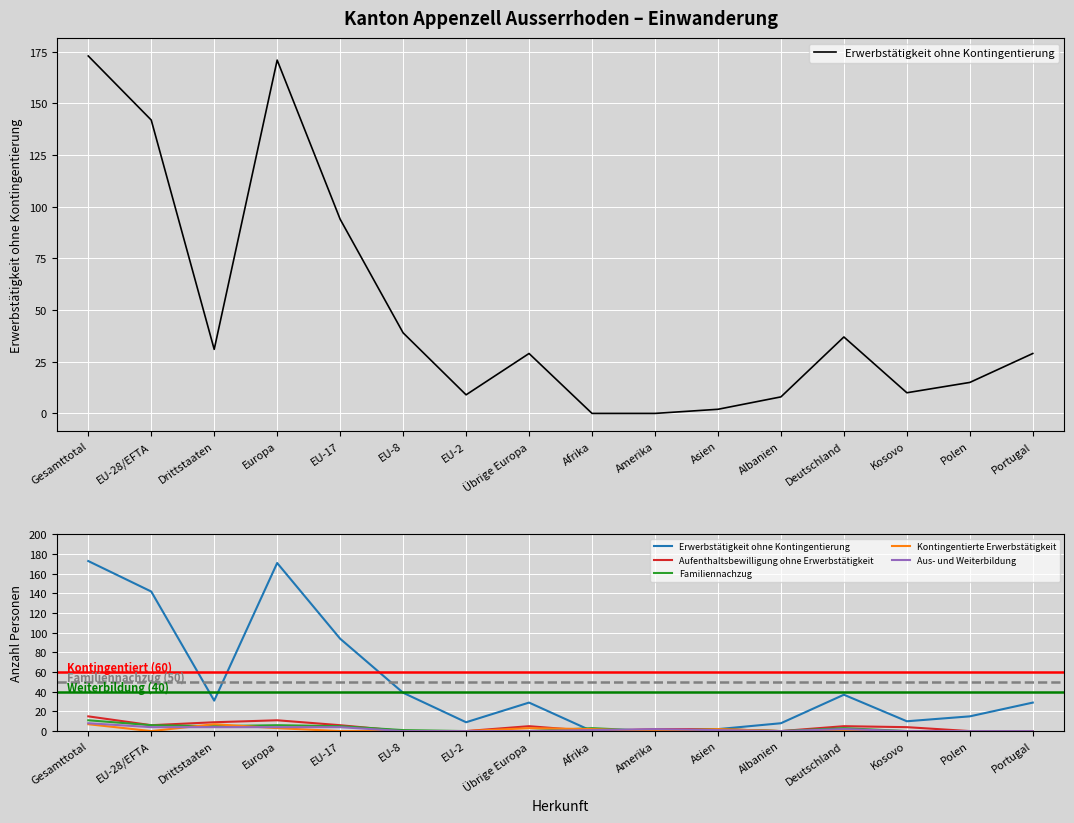

How many lines are shown in the chart?

5